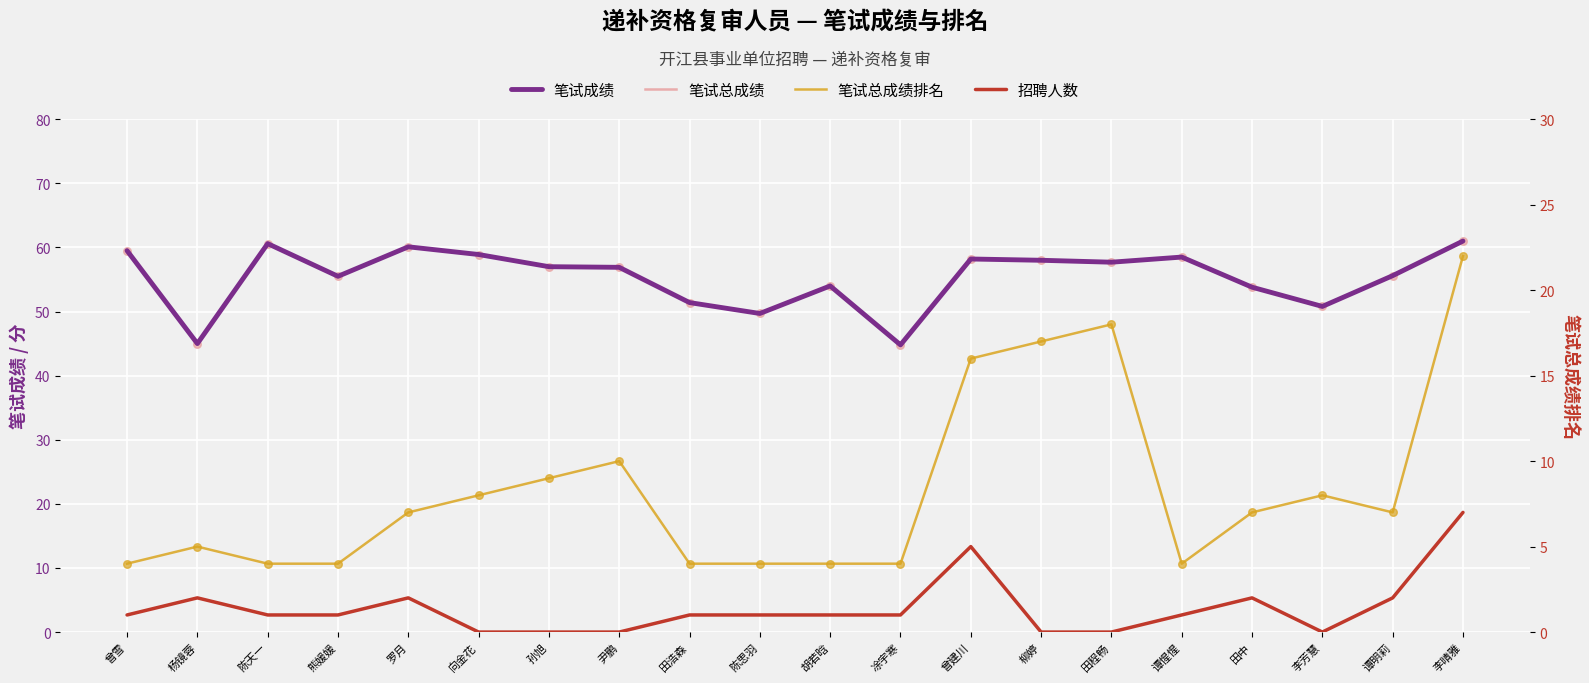

At how many categories does at least one series exceed 47?

18